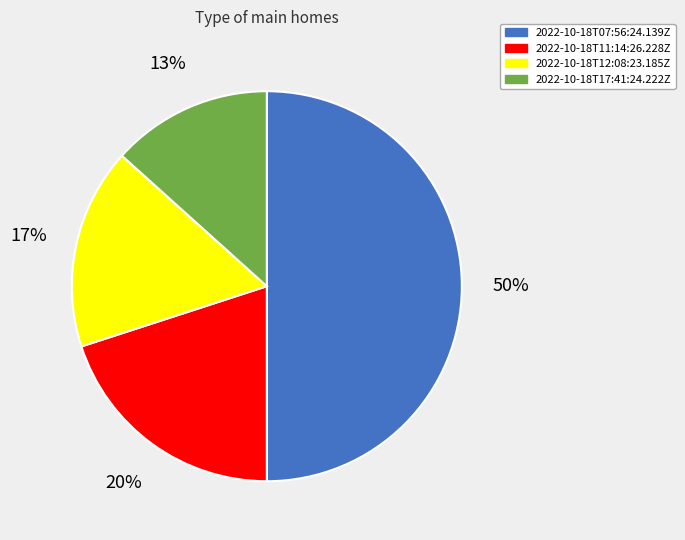

To the nearest percent, what portion does 2022-10-18T17:41:24.222Z represent?

13%